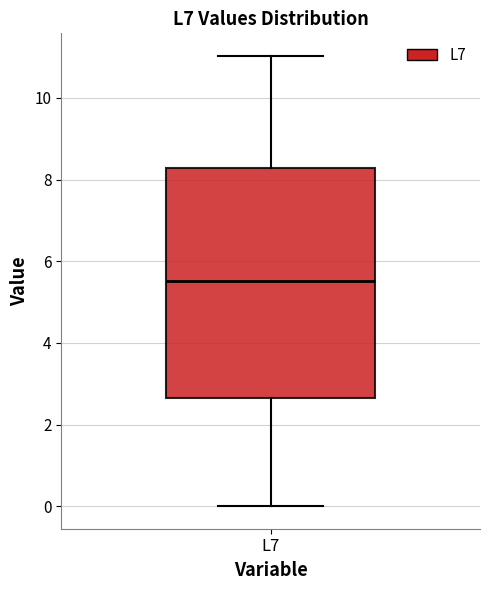

Transcribe this box plot: give where the median line is, the range the box spans, and where the two whiskers end, as read against the y-axis. The values are not printed on the chart, so give them approximately, as read against the axis.

median 5.6, box 2.6 to 8.2, whiskers 0.0 to 11.0